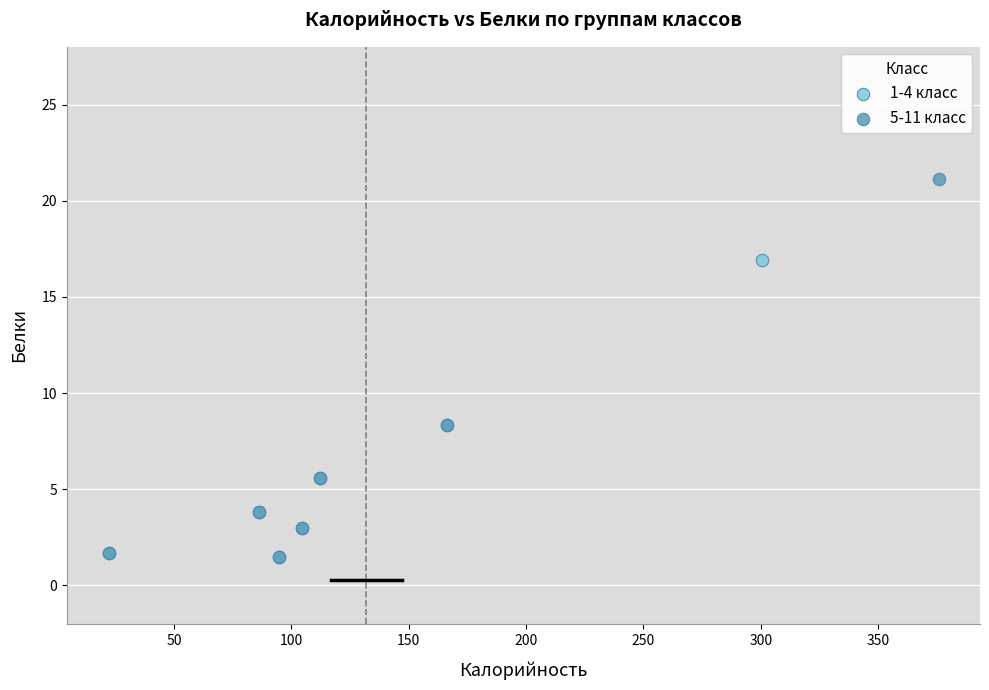

Which series has the largest Y range (max minus min)?

5-11 класс